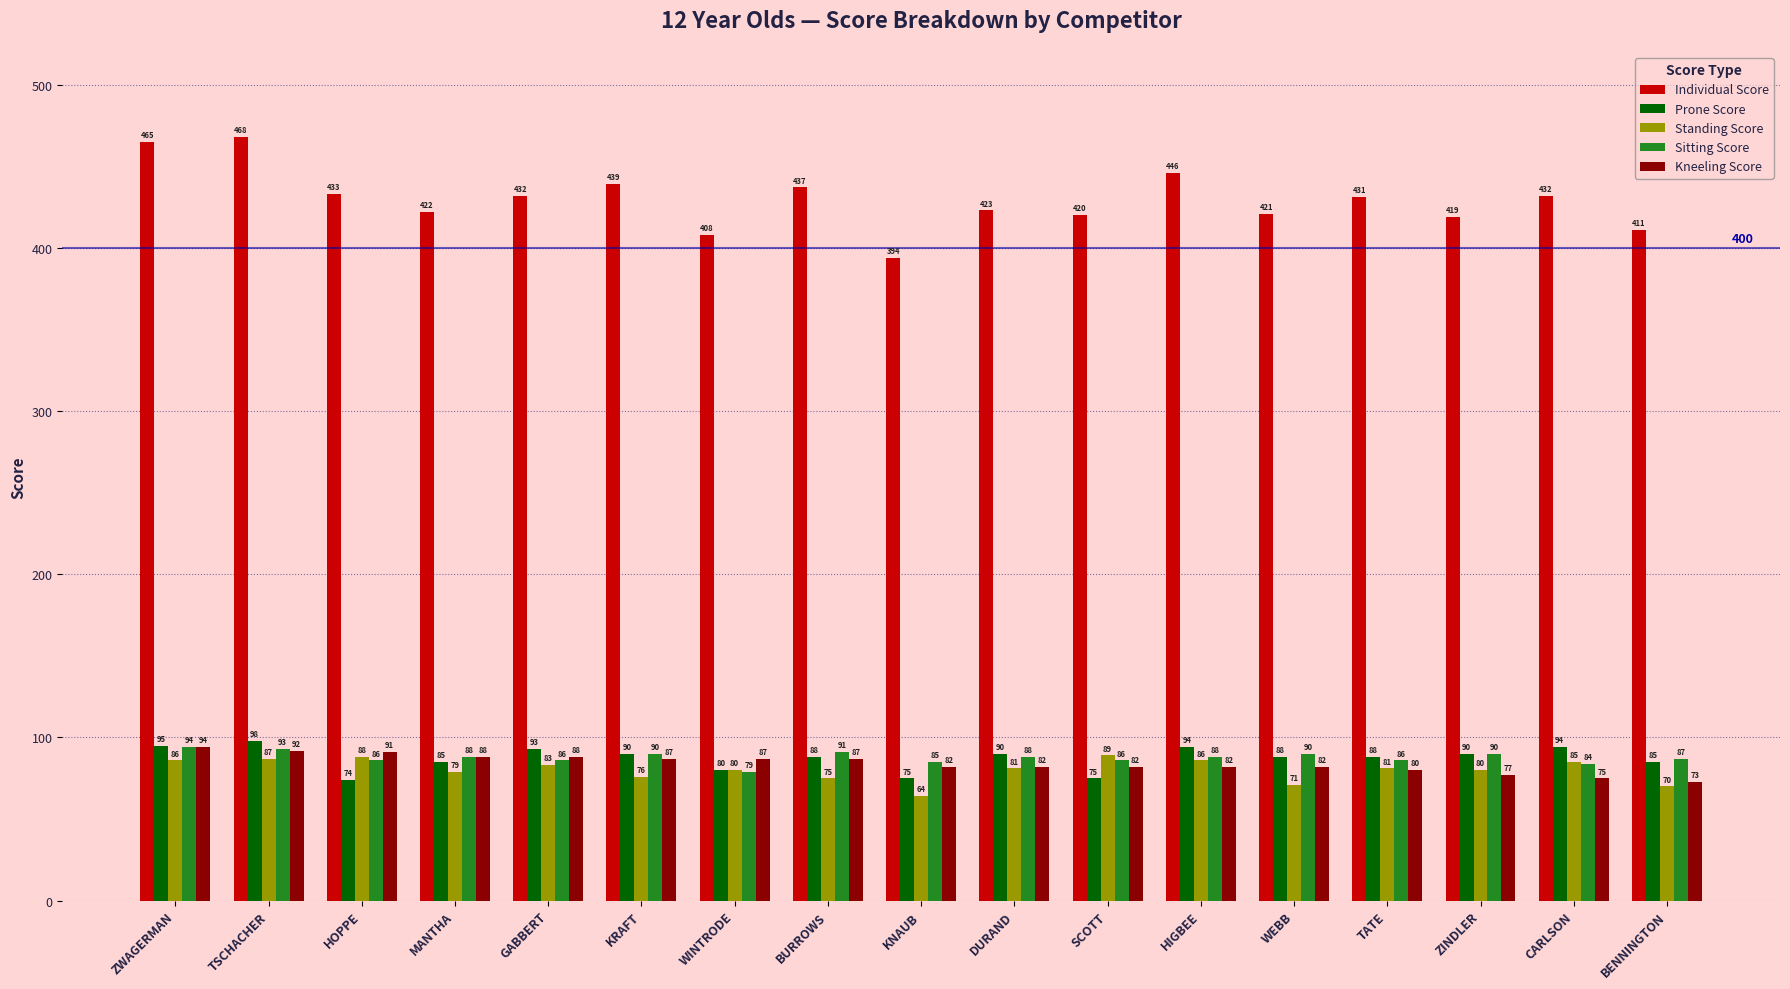

What is the spread (max minus min) of values at KRAFT?

363